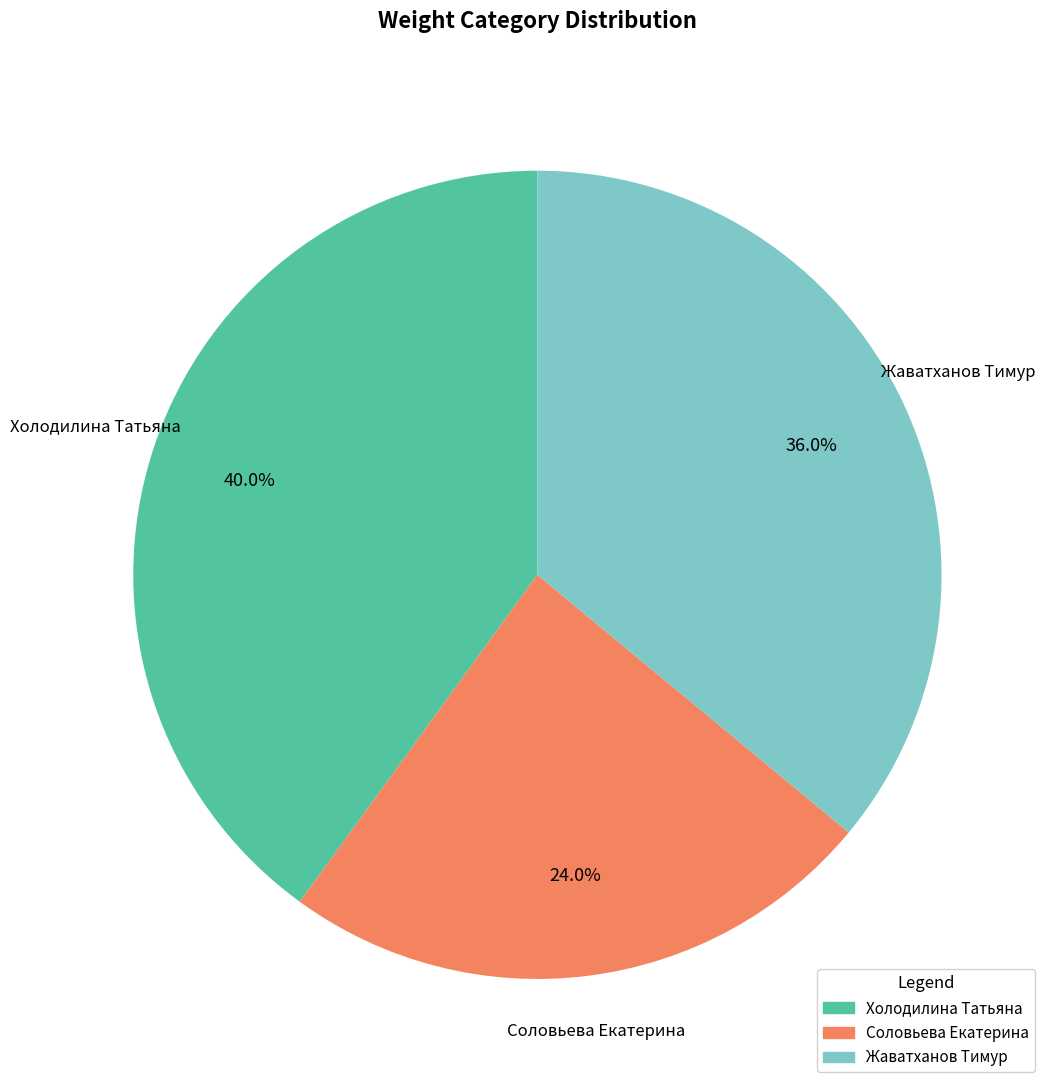

To the nearest percent, what is the average slice percentage?

33%